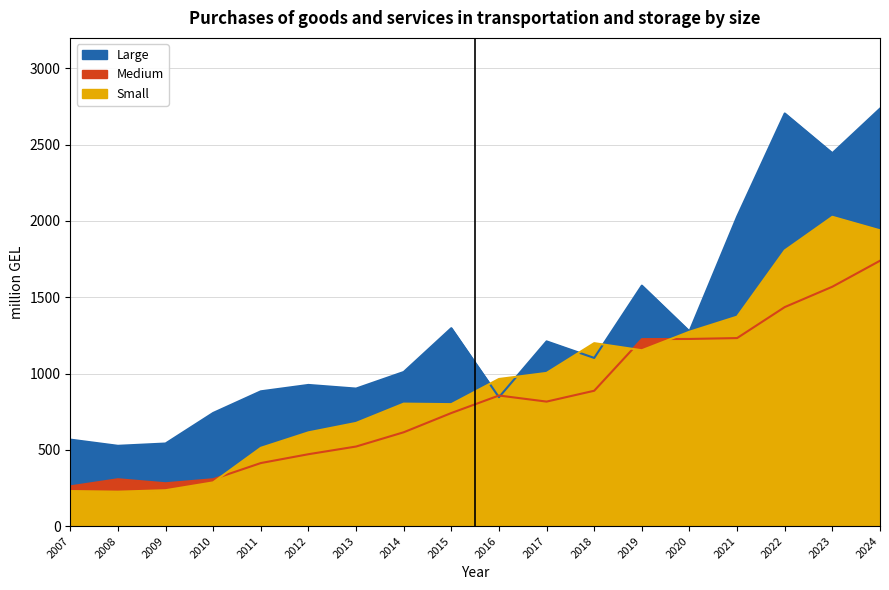

At how many categories does at least one series exceed 703?

15